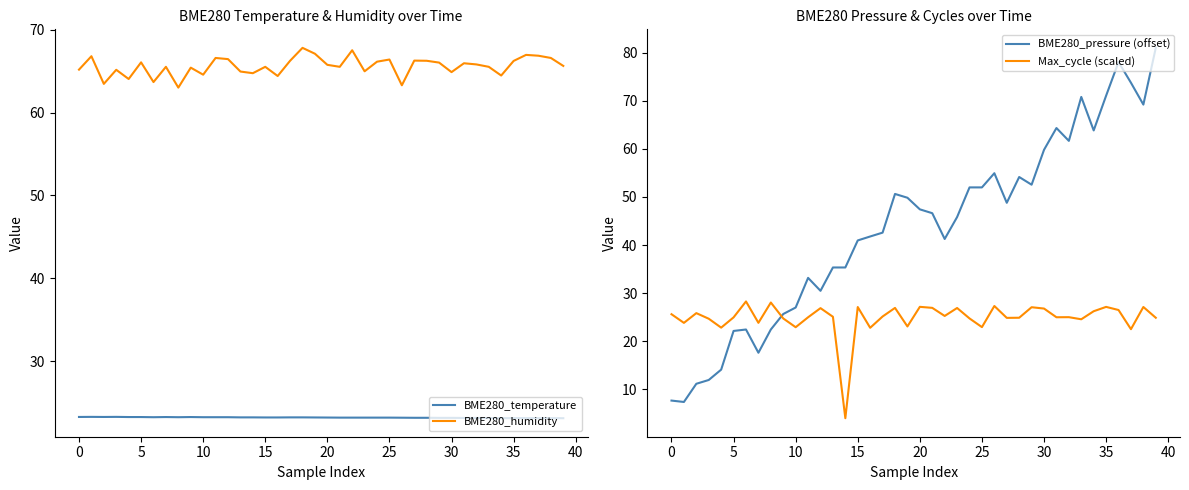

True or false: BME280_pressure (offset) has more than 1 points higher than both neighbors.

True